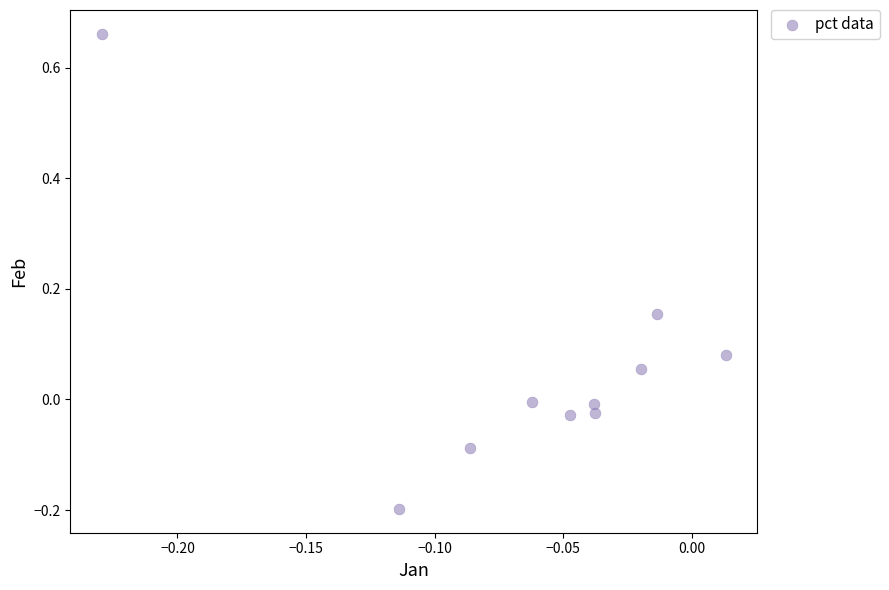

What is the range of Y values (max minus min)?

0.9